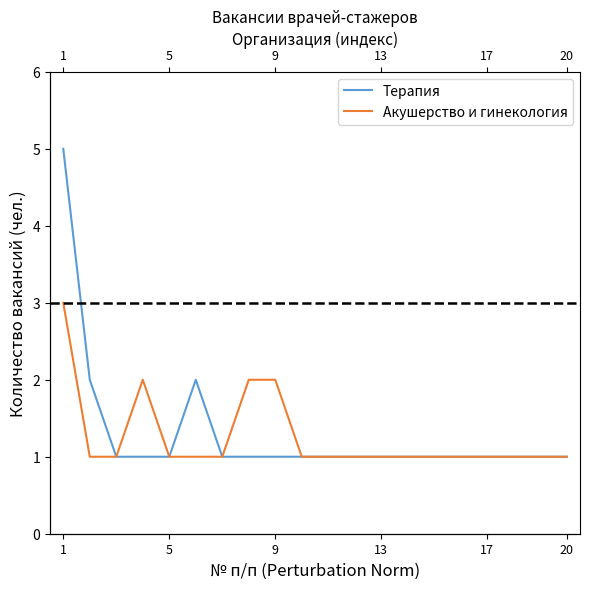

True or false: Акушерство и гинекология and Терапия cross at least once.

False